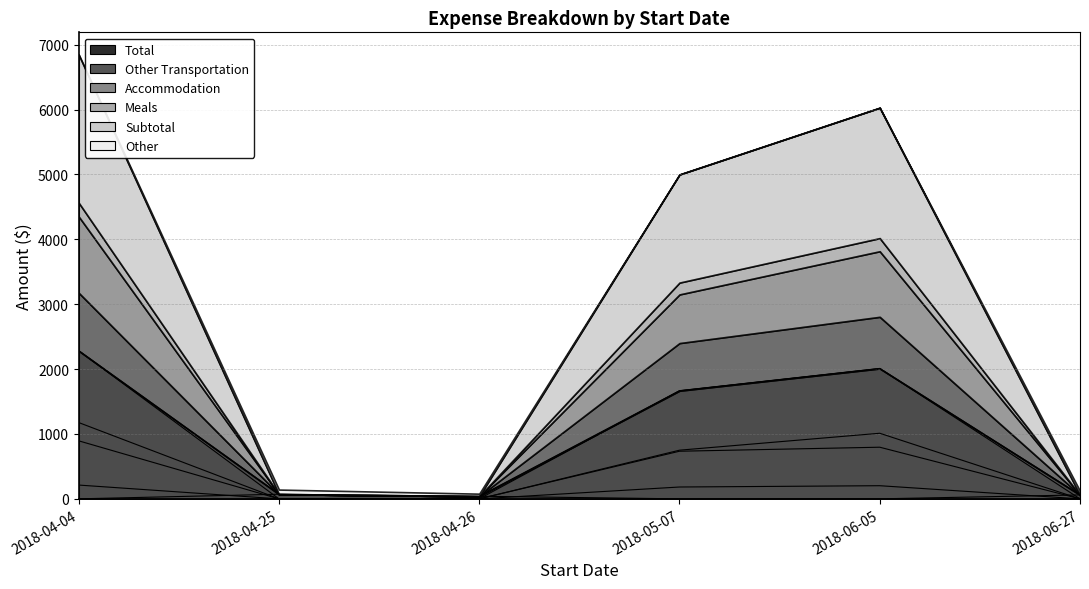

Where is the first local maximum for Accommodation?

2018-06-05